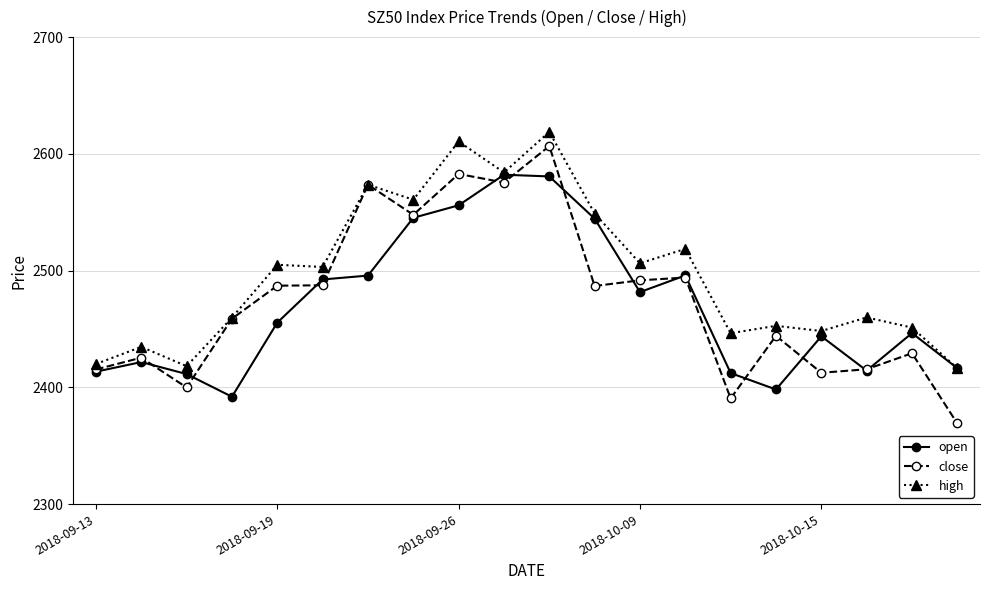

At how many categories does at least one series exceed 2391?

20